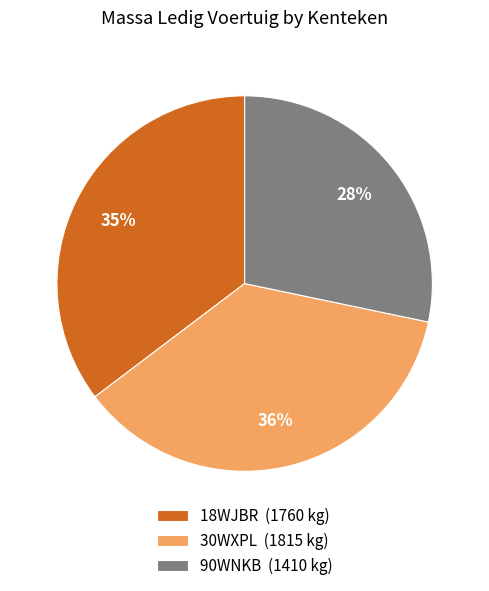

Count the number of slices in the pie.

3